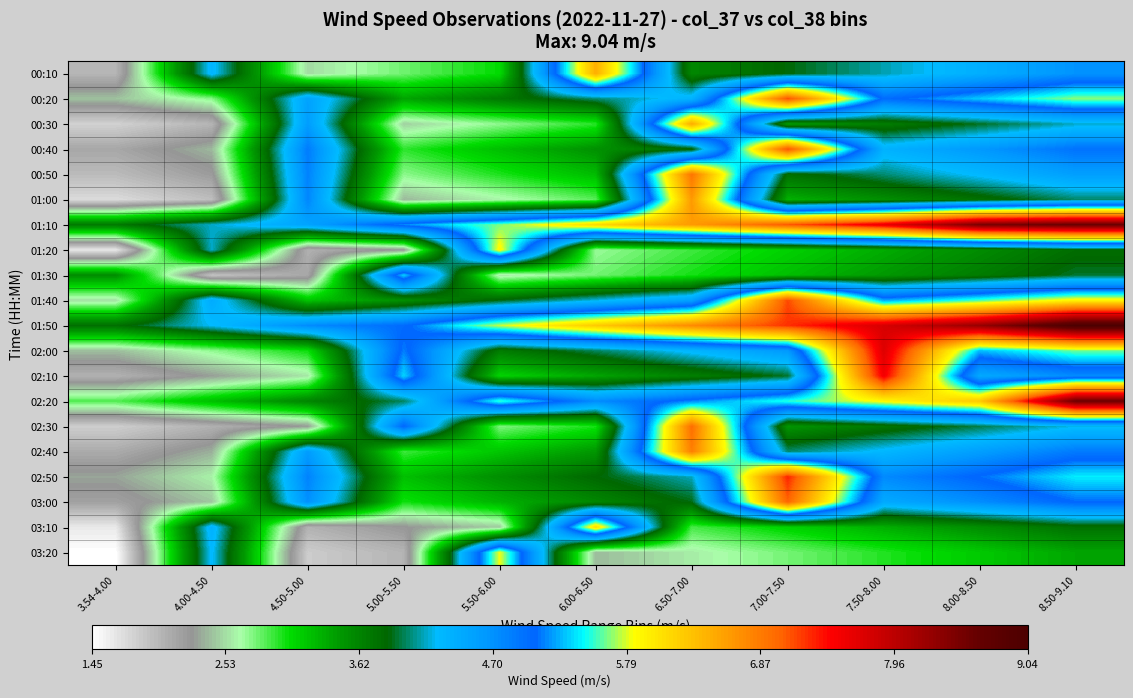

Reading left to right, what are all the values shown in this chart?

00:10: 3.54-4.00=2.0	4.00-4.50=4.3	4.50-5.00=2.5	5.00-5.50=2.8	5.50-6.00=3.1	6.00-6.50=6.5	6.50-7.00=3.6	7.00-7.50=3.9	7.50-8.00=4.1	8.00-8.50=4.4	8.50-9.10=4.7
00:20: 3.54-4.00=2.4	4.00-4.50=2.7	4.50-5.00=4.5	5.00-5.50=3.4	5.50-6.00=3.7	6.00-6.50=4.0	6.50-7.00=4.3	7.00-7.50=7.1	7.50-8.00=5.0	8.00-8.50=5.3	8.50-9.10=5.7
00:30: 3.54-4.00=1.8	4.00-4.50=2.0	4.50-5.00=4.6	5.00-5.50=2.5	5.50-6.00=2.7	6.00-6.50=3.0	6.50-7.00=6.5	7.00-7.50=3.4	7.50-8.00=3.7	8.00-8.50=3.9	8.50-9.10=4.2
00:40: 3.54-4.00=2.1	4.00-4.50=2.4	4.50-5.00=4.9	5.00-5.50=2.9	5.50-6.00=3.2	6.00-6.50=3.5	6.50-7.00=3.8	7.00-7.50=7.1	7.50-8.00=4.4	8.00-8.50=4.6	8.50-9.10=4.9
00:50: 3.54-4.00=2.0	4.00-4.50=2.2	4.50-5.00=4.8	5.00-5.50=2.7	5.50-6.00=3.0	6.00-6.50=3.2	6.50-7.00=6.9	7.00-7.50=3.8	7.50-8.00=4.0	8.00-8.50=4.3	8.50-9.10=4.6
01:00: 3.54-4.00=1.7	4.00-4.50=1.9	4.50-5.00=4.8	5.00-5.50=2.4	5.50-6.00=2.6	6.00-6.50=2.8	6.50-7.00=6.6	7.00-7.50=3.3	7.50-8.00=3.5	8.00-8.50=3.8	8.50-9.10=4.0
01:10: 3.54-4.00=3.7	4.00-4.50=4.2	4.50-5.00=4.5	5.00-5.50=5.1	5.50-6.00=5.6	6.00-6.50=6.1	6.50-7.00=6.6	7.00-7.50=7.1	7.50-8.00=7.6	8.00-8.50=8.5	8.50-9.10=8.6
01:20: 3.54-4.00=1.6	4.00-4.50=4.2	4.50-5.00=2.0	5.00-5.50=2.3	5.50-6.00=5.9	6.00-6.50=2.7	6.50-7.00=2.9	7.00-7.50=3.1	7.50-8.00=3.3	8.00-8.50=3.6	8.50-9.10=3.8
01:30: 3.54-4.00=3.5	4.00-4.50=1.9	4.50-5.00=2.1	5.00-5.50=5.3	5.50-6.00=2.6	6.00-6.50=2.8	6.50-7.00=3.0	7.00-7.50=3.2	7.50-8.00=3.5	8.00-8.50=3.7	8.50-9.10=3.9
01:40: 3.54-4.00=2.5	4.00-4.50=4.4	4.50-5.00=3.2	5.00-5.50=3.5	5.50-6.00=3.9	6.00-6.50=4.2	6.50-7.00=4.5	7.00-7.50=7.2	7.50-8.00=5.2	8.00-8.50=5.6	8.50-9.10=5.9
01:50: 3.54-4.00=3.8	4.00-4.50=4.2	4.50-5.00=4.8	5.00-5.50=5.0	5.50-6.00=5.8	6.00-6.50=6.2	6.50-7.00=6.8	7.00-7.50=7.2	7.50-8.00=7.8	8.00-8.50=8.2	8.50-9.10=9.0
02:00: 3.54-4.00=2.4	4.00-4.50=2.7	4.50-5.00=3.0	5.00-5.50=5.1	5.50-6.00=3.7	6.00-6.50=4.0	6.50-7.00=4.3	7.00-7.50=4.6	7.50-8.00=7.7	8.00-8.50=5.3	8.50-9.10=5.6
02:10: 3.54-4.00=2.0	4.00-4.50=2.3	4.50-5.00=2.6	5.00-5.50=5.3	5.50-6.00=3.1	6.00-6.50=3.4	6.50-7.00=3.6	7.00-7.50=3.9	7.50-8.00=7.5	8.00-8.50=4.5	8.50-9.10=4.7
02:20: 3.54-4.00=2.9	4.00-4.50=3.2	4.50-5.00=3.6	5.00-5.50=4.0	5.50-6.00=5.5	6.00-6.50=4.7	6.50-7.00=5.1	7.00-7.50=5.5	7.50-8.00=5.9	8.00-8.50=6.3	8.50-9.10=8.6
02:30: 3.54-4.00=1.8	4.00-4.50=2.0	4.50-5.00=2.3	5.00-5.50=5.0	5.50-6.00=2.8	6.00-6.50=3.0	6.50-7.00=7.0	7.00-7.50=3.5	7.50-8.00=3.7	8.00-8.50=4.0	8.50-9.10=4.2
02:40: 3.54-4.00=2.1	4.00-4.50=2.4	4.50-5.00=4.6	5.00-5.50=2.9	5.50-6.00=3.2	6.00-6.50=3.5	6.50-7.00=6.8	7.00-7.50=4.0	7.50-8.00=4.3	8.00-8.50=4.6	8.50-9.10=4.9
02:50: 3.54-4.00=2.3	4.00-4.50=2.6	4.50-5.00=4.8	5.00-5.50=3.2	5.50-6.00=3.5	6.00-6.50=3.8	6.50-7.00=4.1	7.00-7.50=7.3	7.50-8.00=4.8	8.00-8.50=5.1	8.50-9.10=5.4
03:00: 3.54-4.00=2.2	4.00-4.50=2.4	4.50-5.00=4.7	5.00-5.50=3.0	5.50-6.00=3.3	6.00-6.50=3.6	6.50-7.00=3.9	7.00-7.50=7.0	7.50-8.00=4.5	8.00-8.50=4.7	8.50-9.10=5.1
03:10: 3.54-4.00=1.6	4.00-4.50=4.4	4.50-5.00=2.0	5.00-5.50=2.2	5.50-6.00=2.5	6.00-6.50=6.1	6.50-7.00=2.9	7.00-7.50=3.1	7.50-8.00=3.3	8.00-8.50=3.5	8.50-9.10=3.8
03:20: 3.54-4.00=1.4	4.00-4.50=4.3	4.50-5.00=1.8	5.00-5.50=2.0	5.50-6.00=5.8	6.00-6.50=2.4	6.50-7.00=2.6	7.00-7.50=2.8	7.50-8.00=3.0	8.00-8.50=3.2	8.50-9.10=3.4